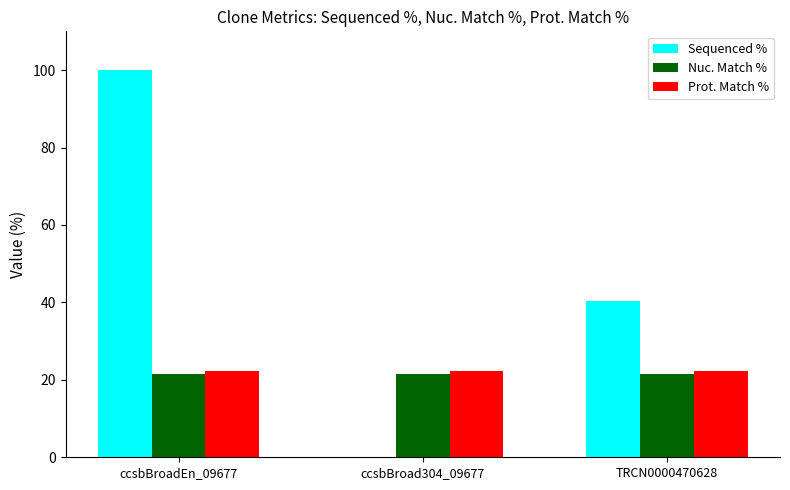

The Prot. Match % series shows 22.2 at ccsbBroadEn_09677. True or false?

True